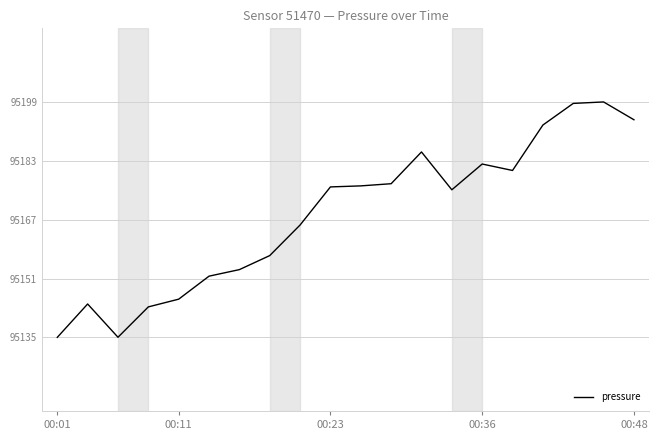

What is the maximum value shown in the chart?

95199.8